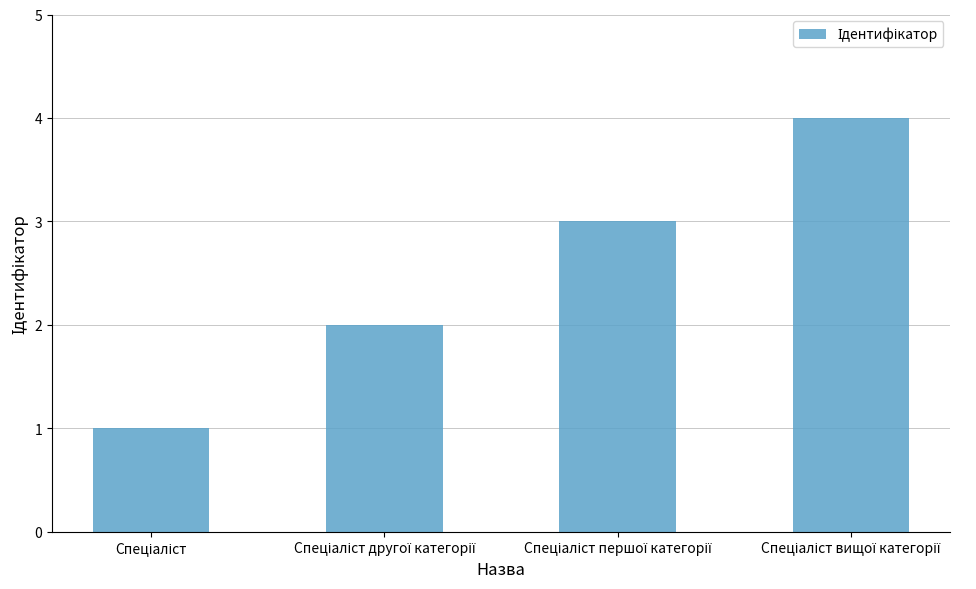

What is the difference between the maximum and minimum values?

3